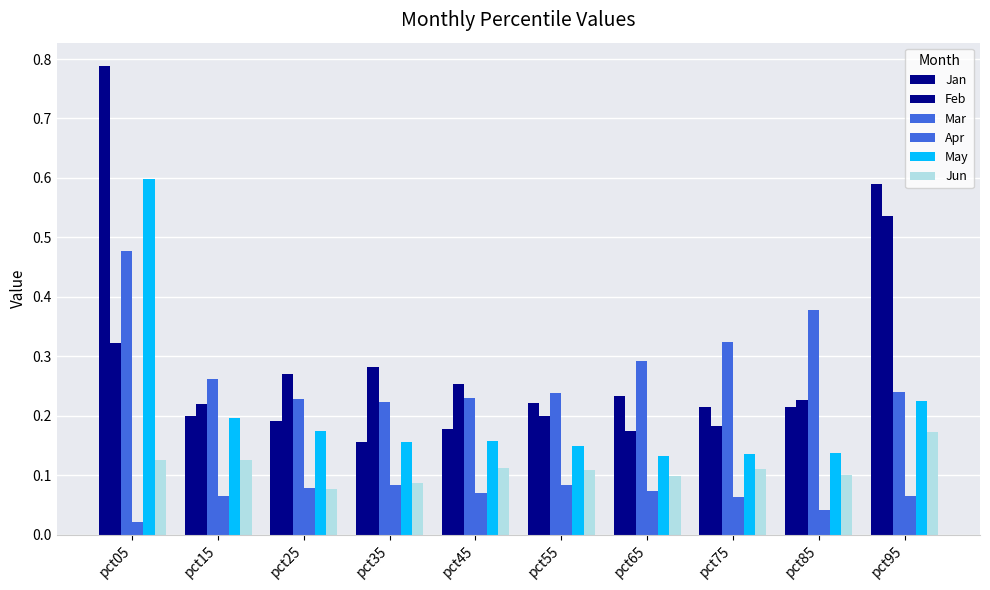

What is the total value across all series at pct55?

1.0